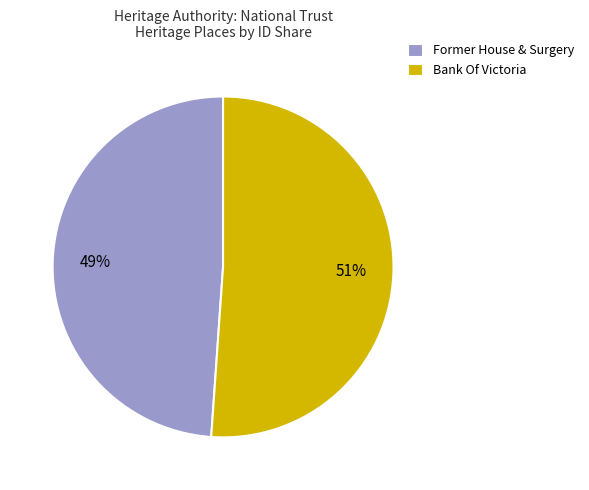

Rank the categories by value from highest to lowest.

Bank Of Victoria, Former House & Surgery